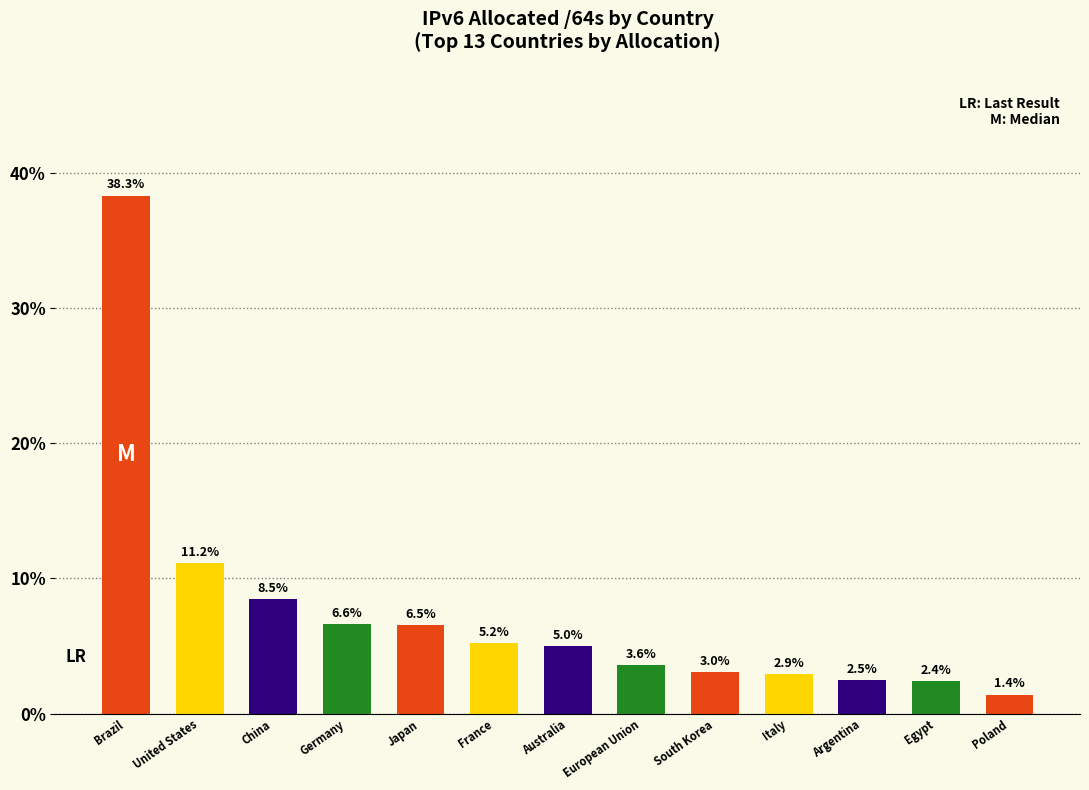

Approximately how many times larger is the value at Australia compared to Italy?

1.7